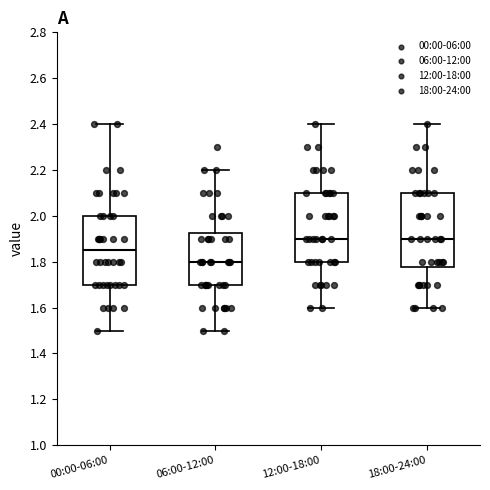

Reading left to right, transcribe this box plot: for each box, give where its median line is, the range the box spans, and where its two whiskers end, as read against the y-axis. The values are not printed on the chart, so give them approximately, as read against the axis.

00:00-06:00: median 1.86, box 1.70 to 2.00, whiskers 1.50 to 2.40
06:00-12:00: median 1.80, box 1.70 to 1.92, whiskers 1.50 to 2.20
12:00-18:00: median 1.90, box 1.80 to 2.10, whiskers 1.60 to 2.40
18:00-24:00: median 1.90, box 1.78 to 2.10, whiskers 1.60 to 2.40